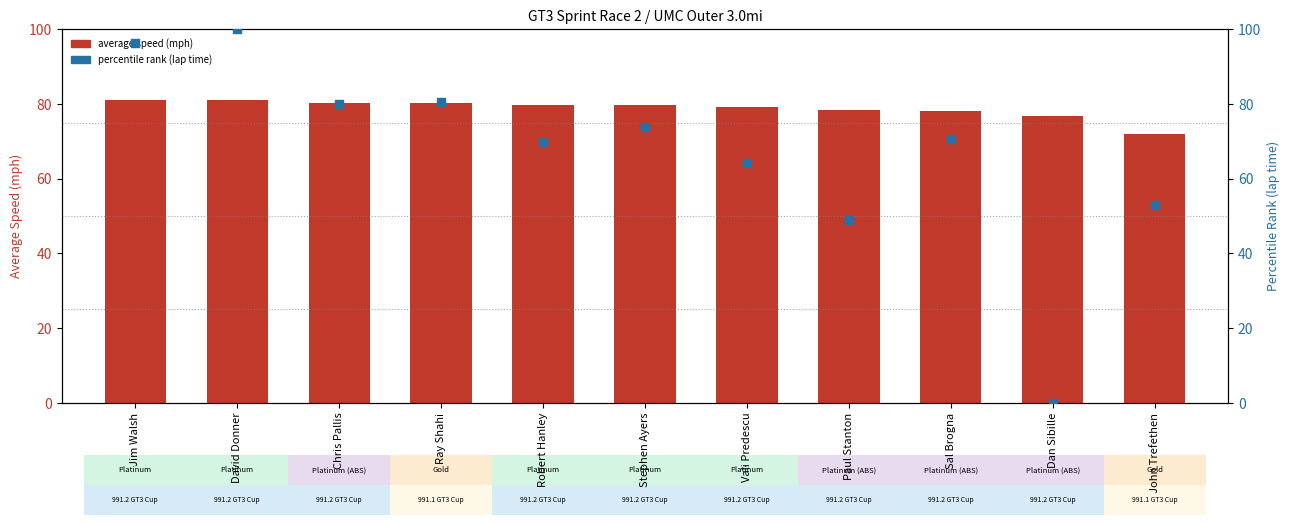

Which series has the largest total across all categories?

average speed (mph)